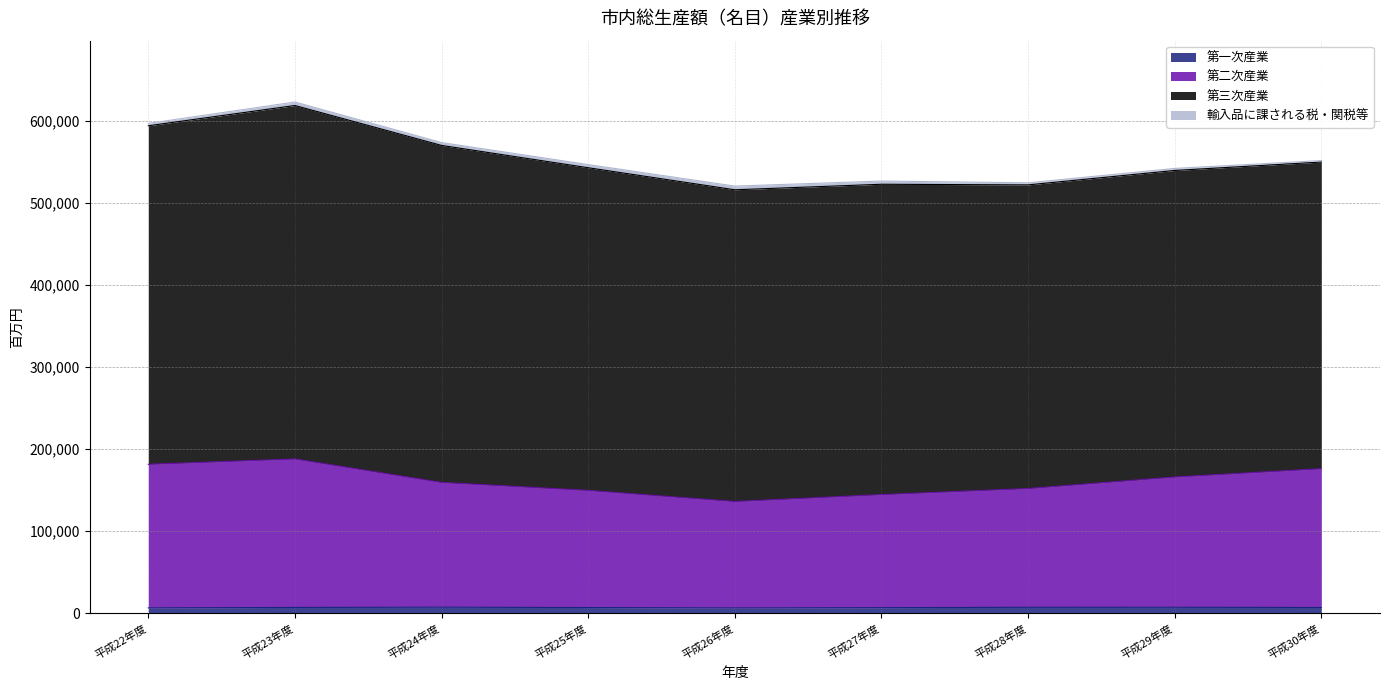

Which series changed the most between 平成26年度 and 平成27年度?

第二次産業